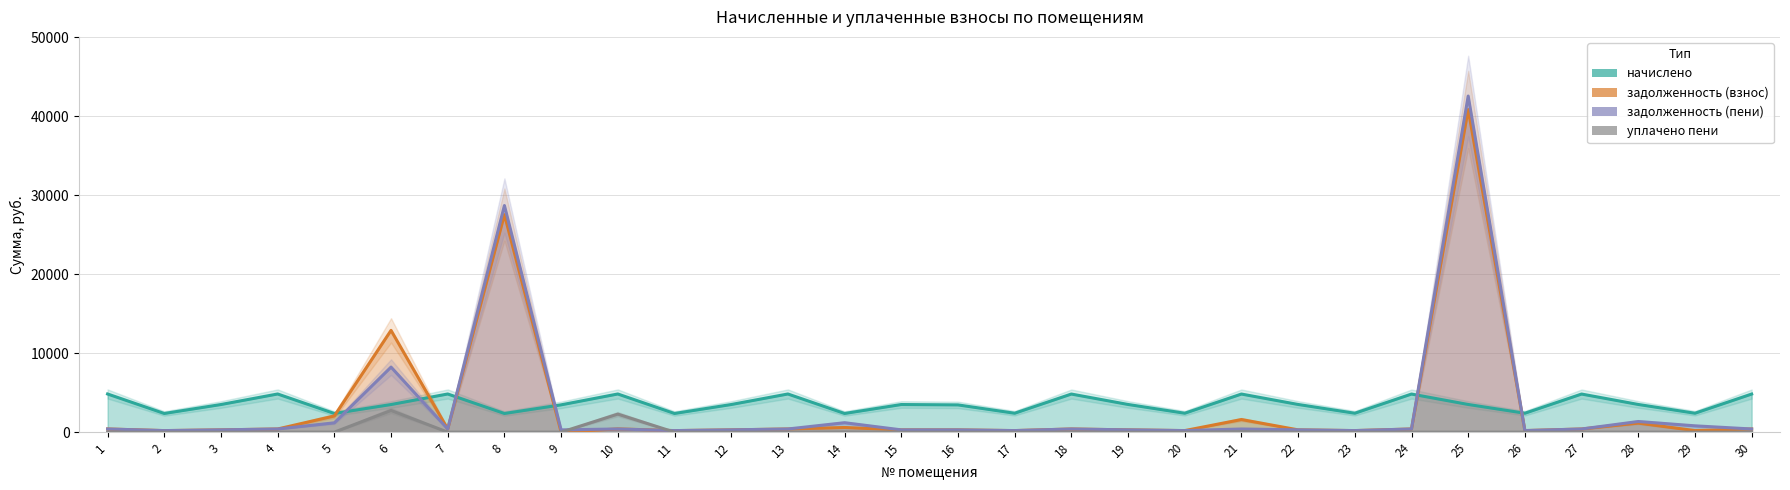

What is the sum of all уплачено пени values?

5133.6